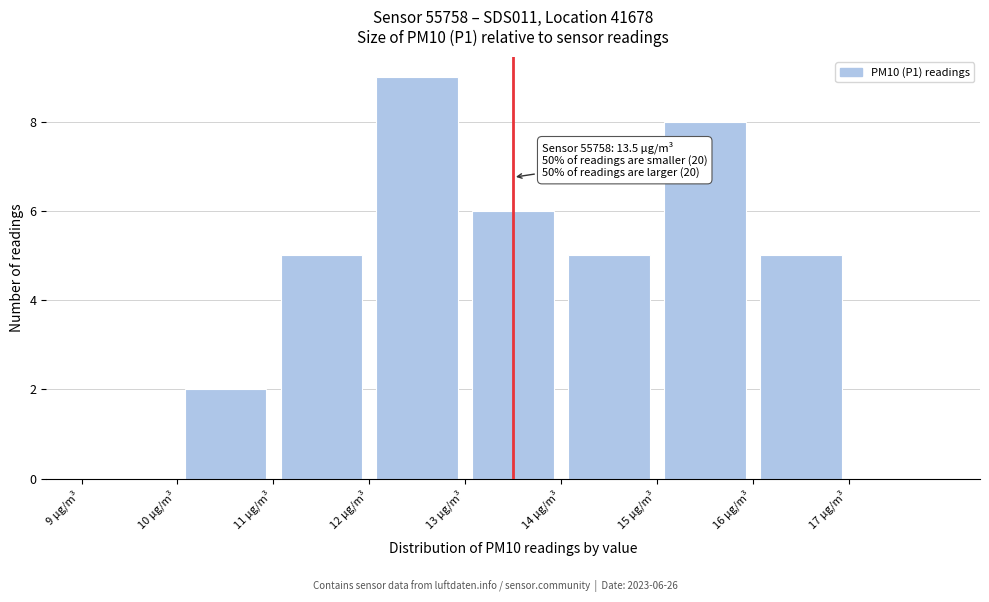

Over which range of the x-axis is the bar tallest?

12 to 13